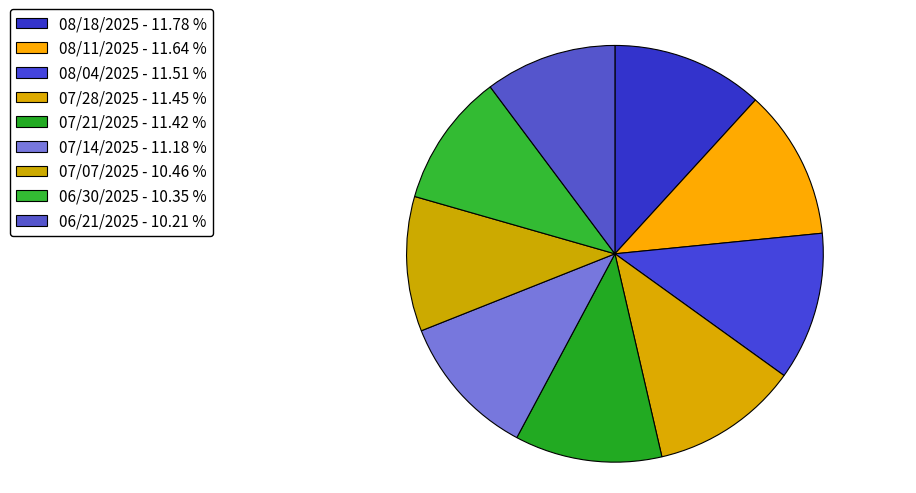

Which slice is the largest?

08/18/2025